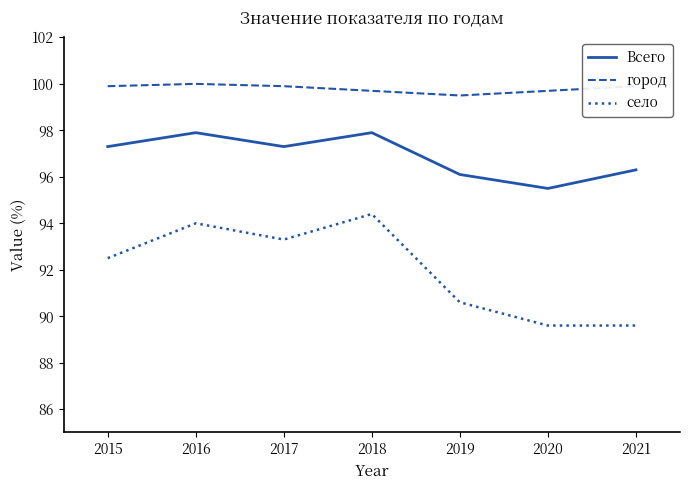

List the series in order of their overall mean, lowest first.

село, Всего, город